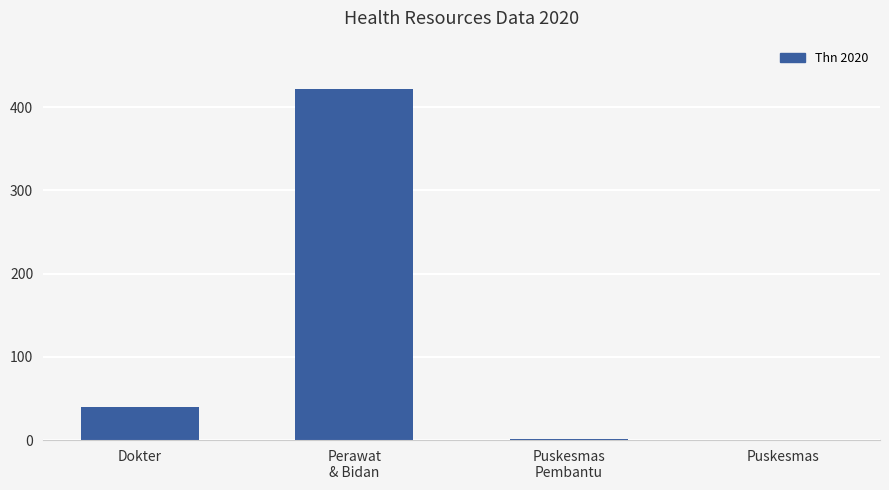

Approximately how many times larger is the value at Dokter compared to Puskesmas
Pembantu?

40.0